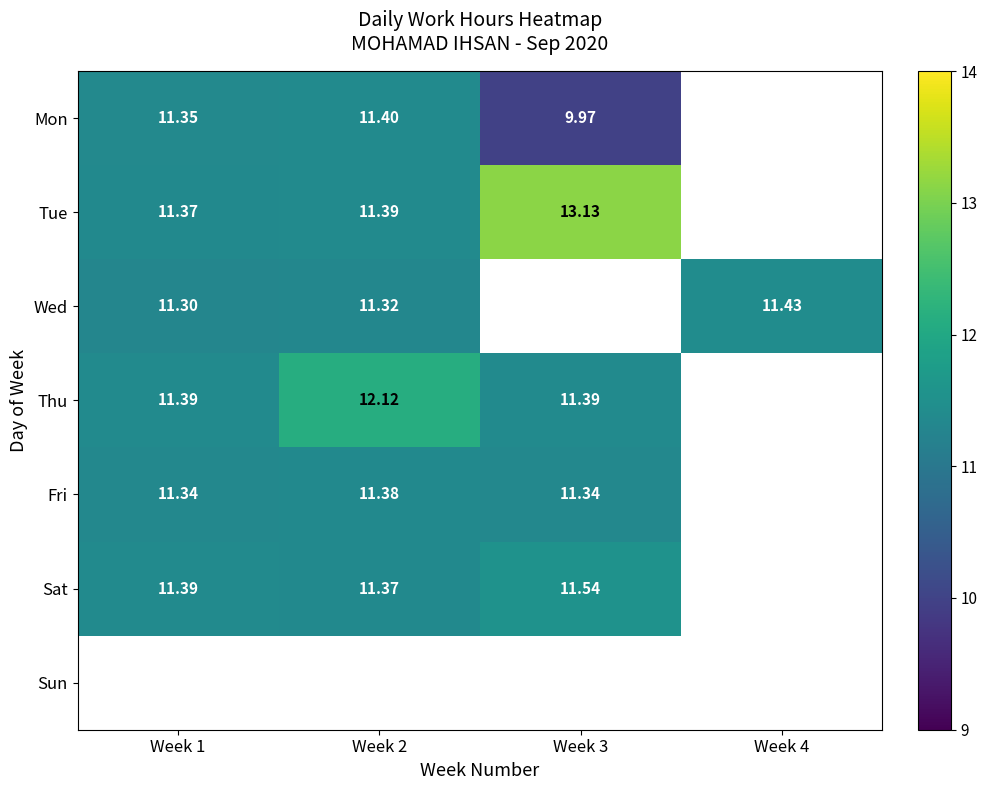

True or false: Thu has a value of 4.2 at Week 2.

False